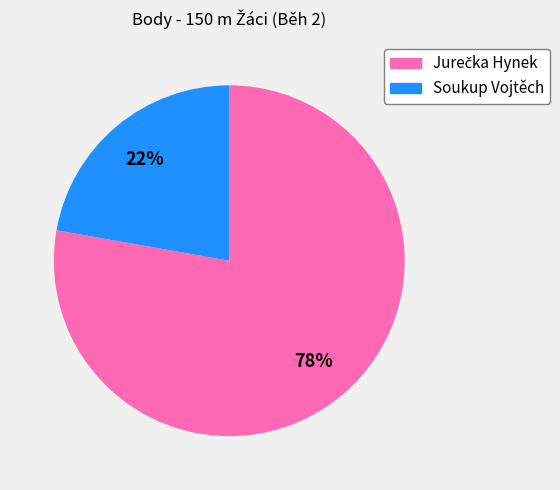

What is the smallest slice in the pie chart?

Soukup Vojtěch